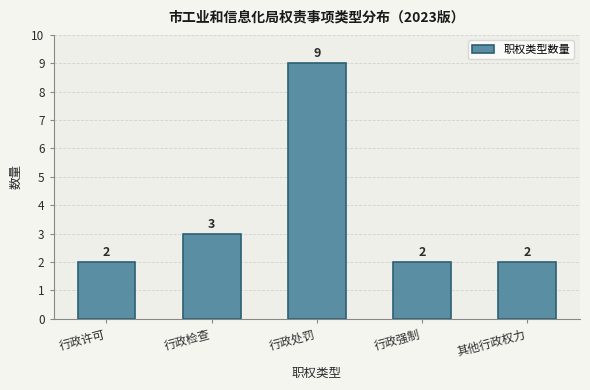

Reading left to right, transcribe all the data shown in this chart.

行政许可=2	行政检查=3	行政处罚=9	行政强制=2	其他行政权力=2